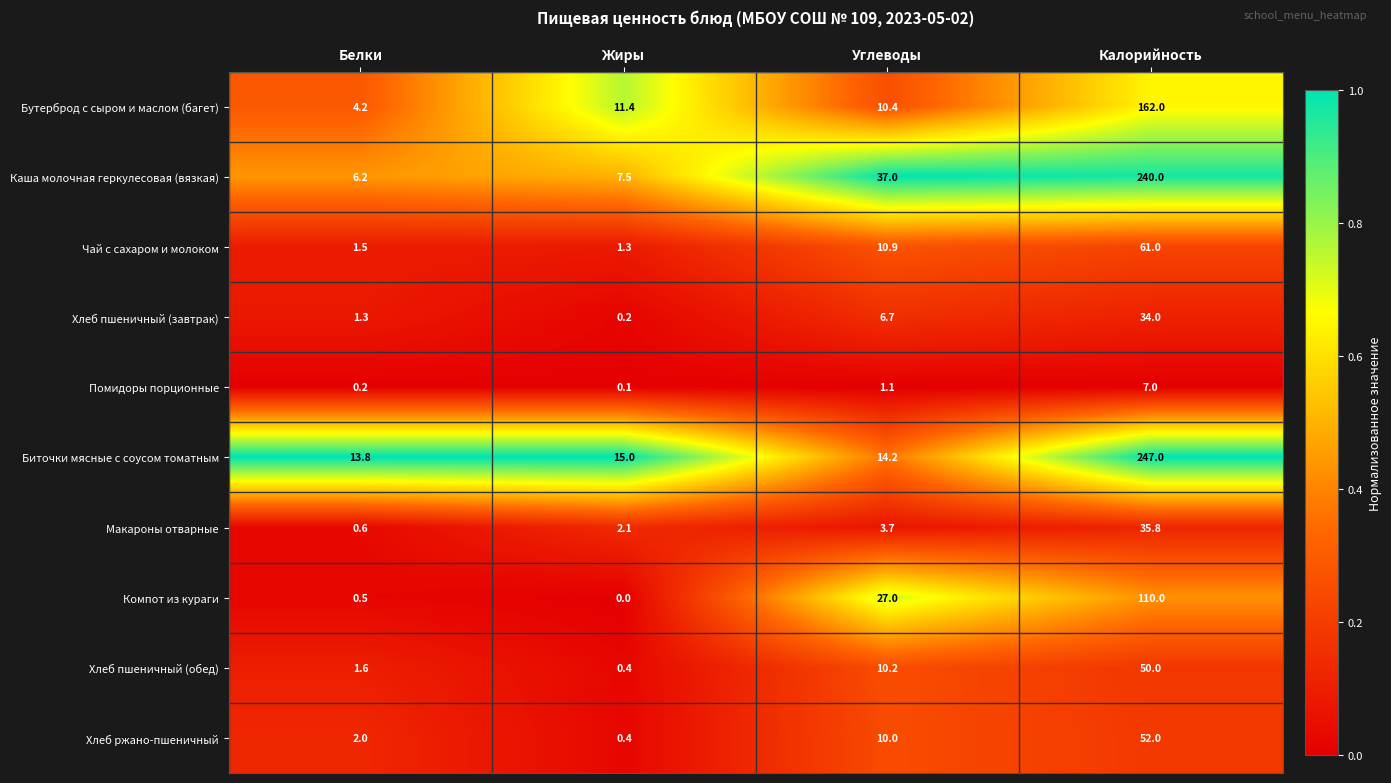

At which category is the sum across all series the highest?

Калорийность